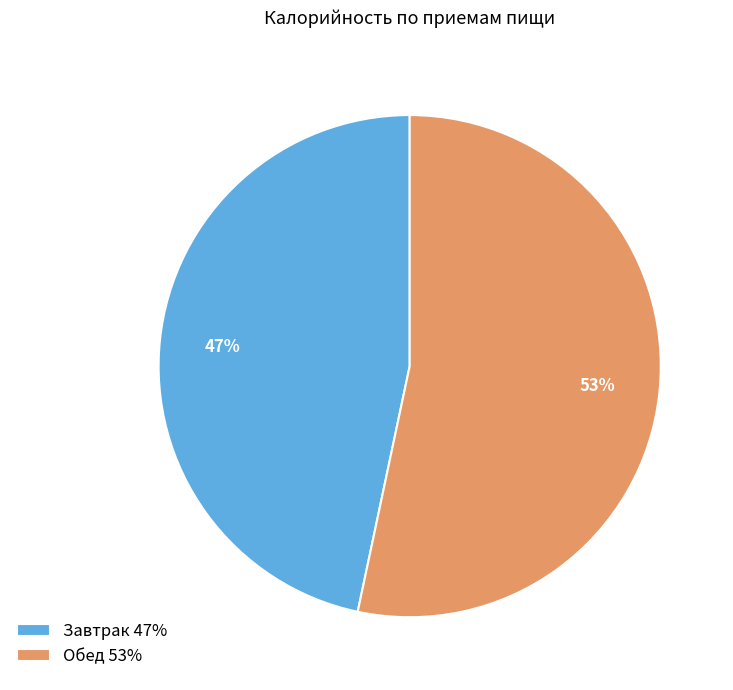

How many slices are in this pie chart?

2